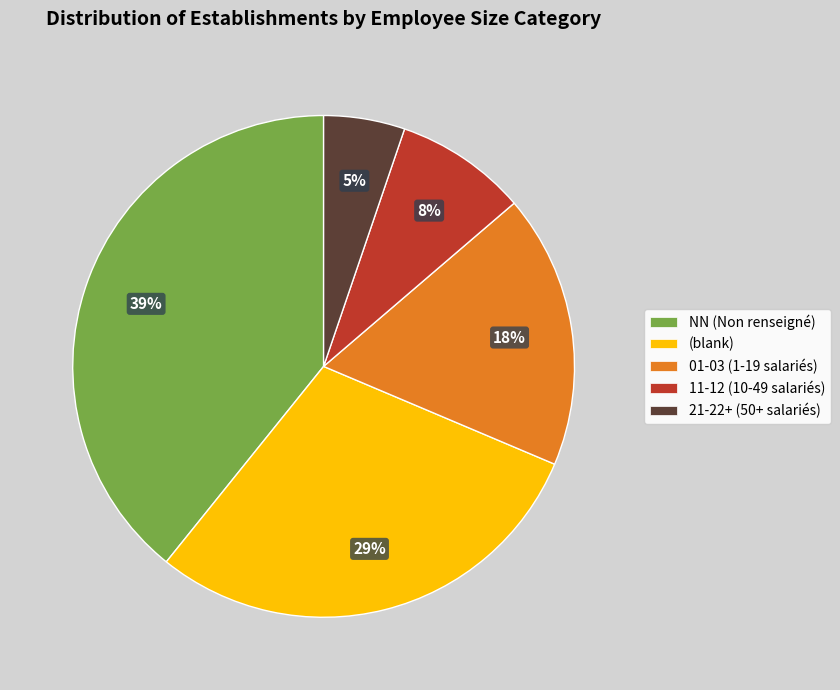

True or false: (blank) accounts for 29% of the total.

True